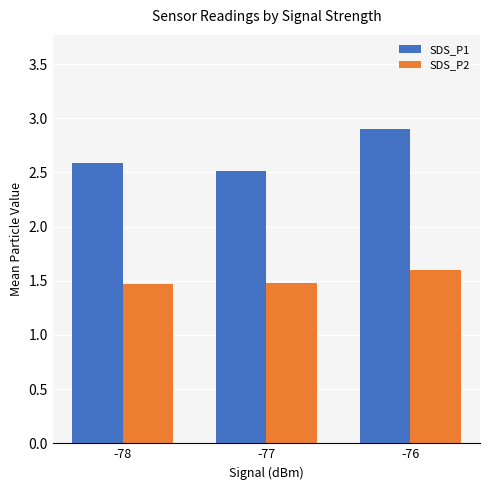

What is the difference between the highest and lowest values at -76?

1.3